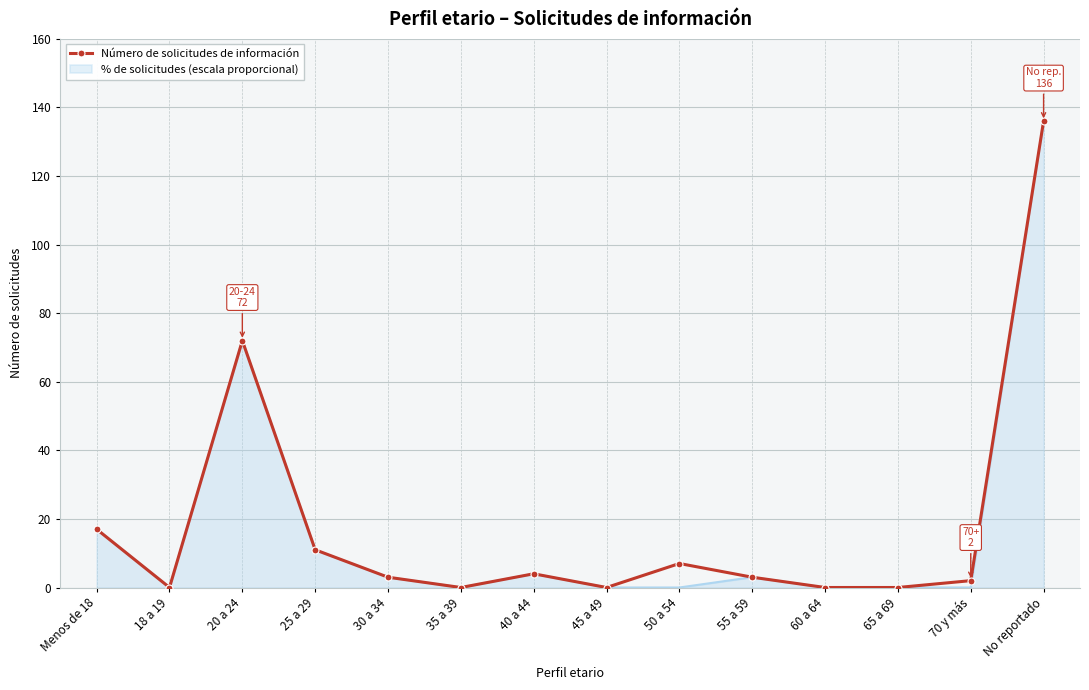

True or false: % de solicitudes (escala proporcional) has a value of 56.3 at 65 a 69.

False